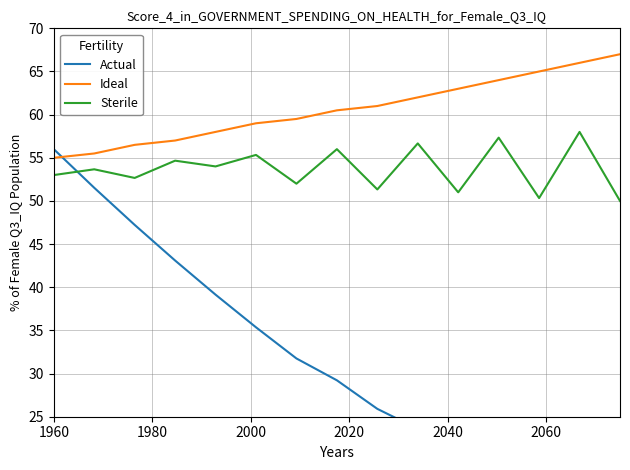

What is the minimum value for Ideal?

55.0